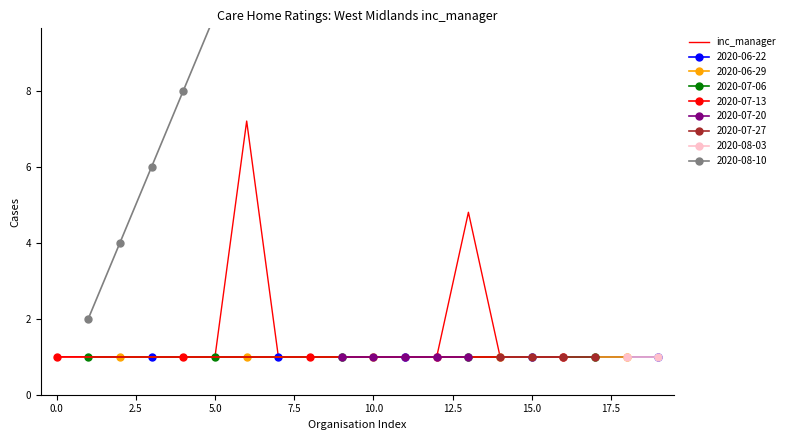

The value at 20.0 is 0.3. True or false?

False